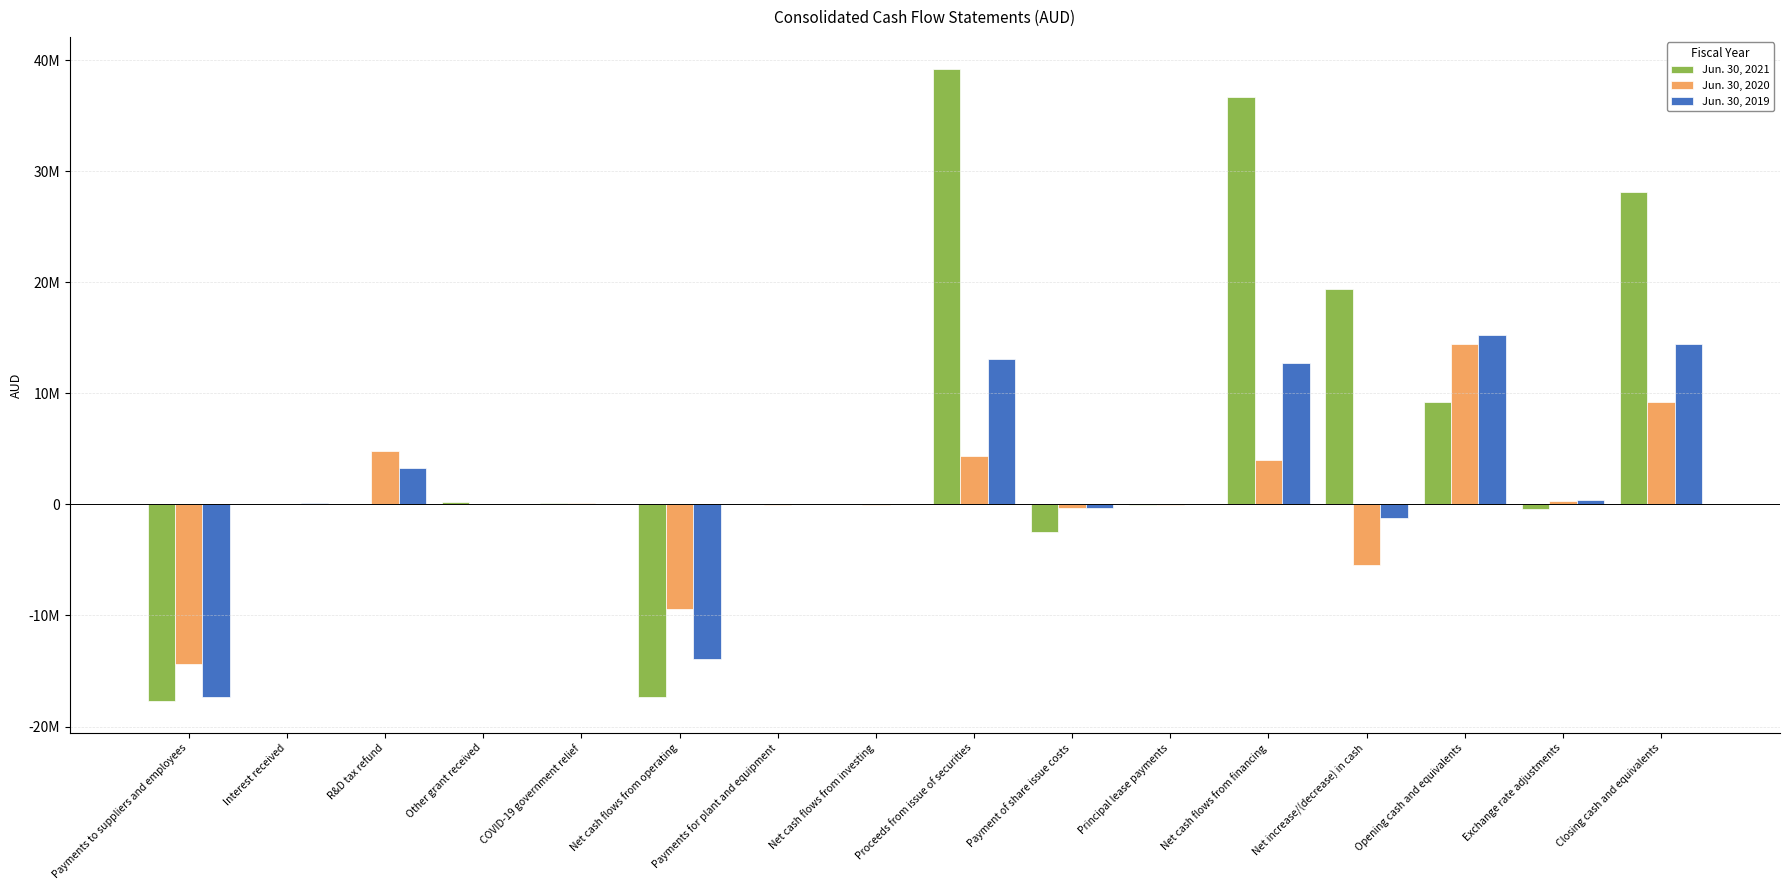

What are all the series names shown in the legend?

Jun. 30, 2021, Jun. 30, 2020, Jun. 30, 2019